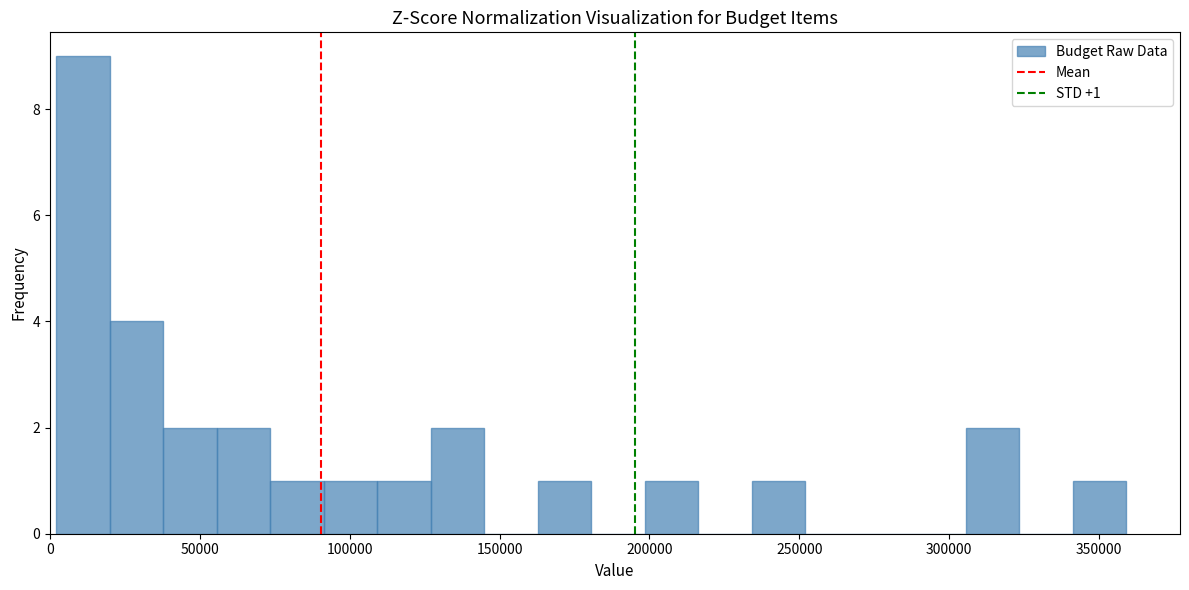

Around what value on the x-axis is the tallest bar? Give the approximate position of its centre, as read against the axis.

10000